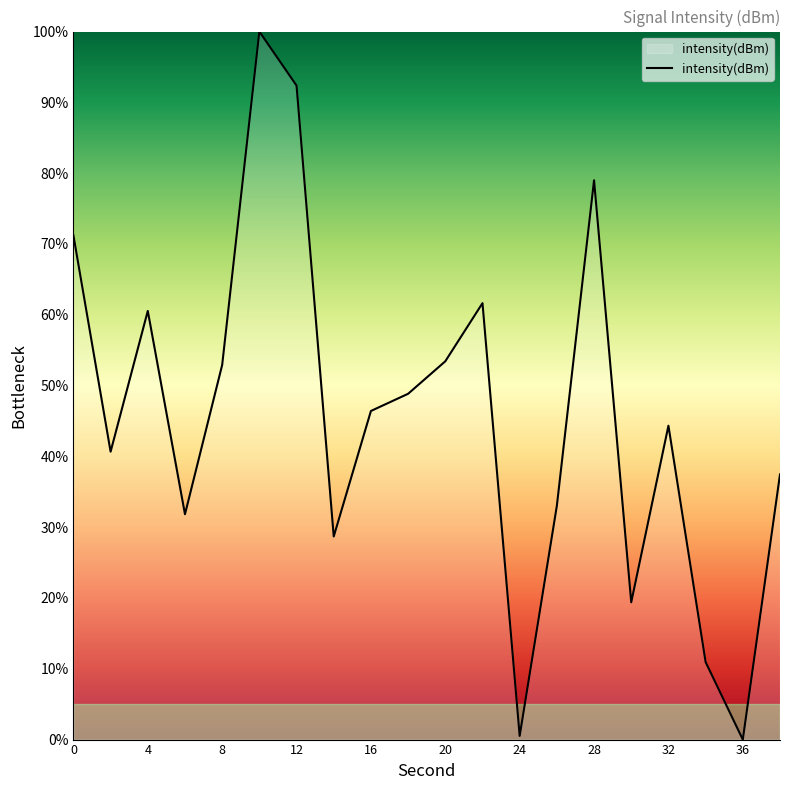

What is the difference between the maximum and minimum values?

100.0